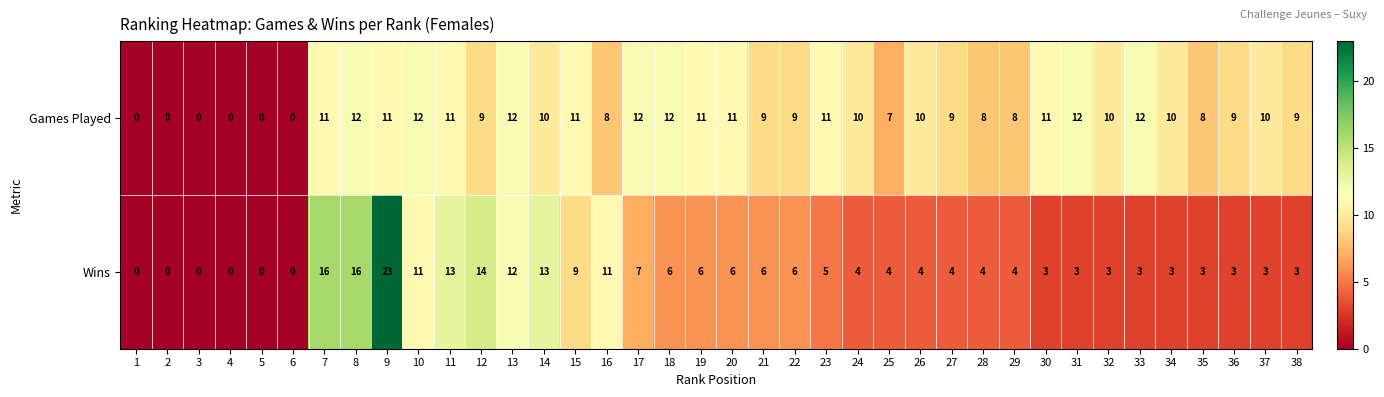

What is the difference between the highest and lowest values at 36?

6